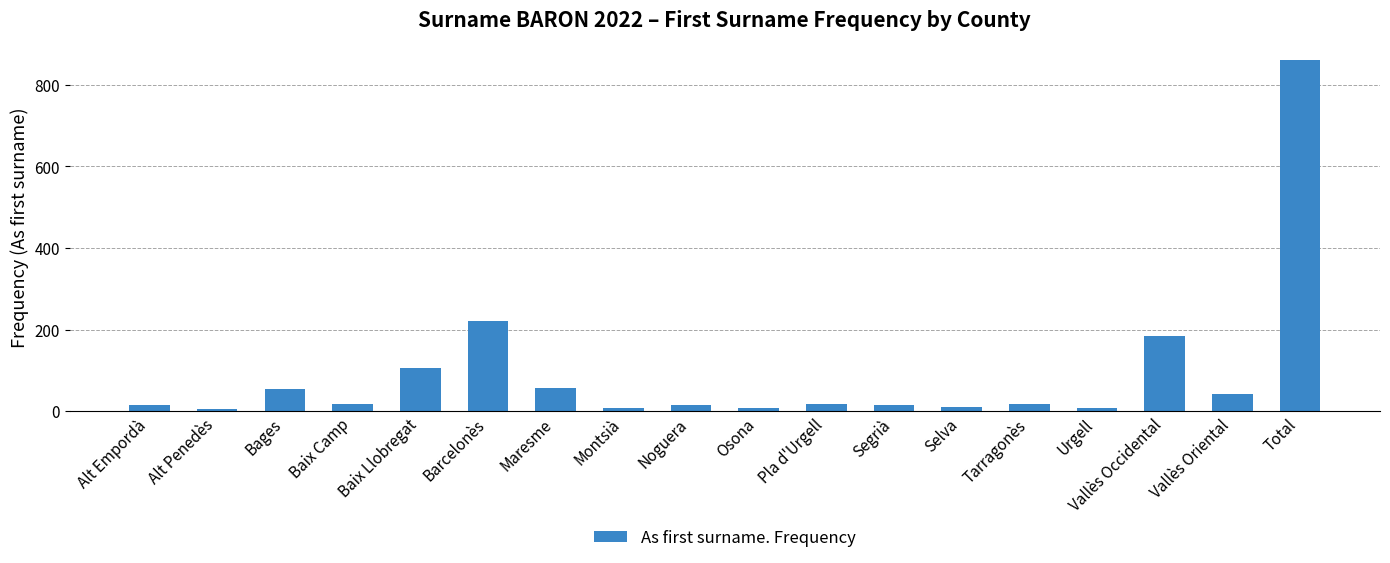

Is it true that the value at Vallès Oriental is 41?

True